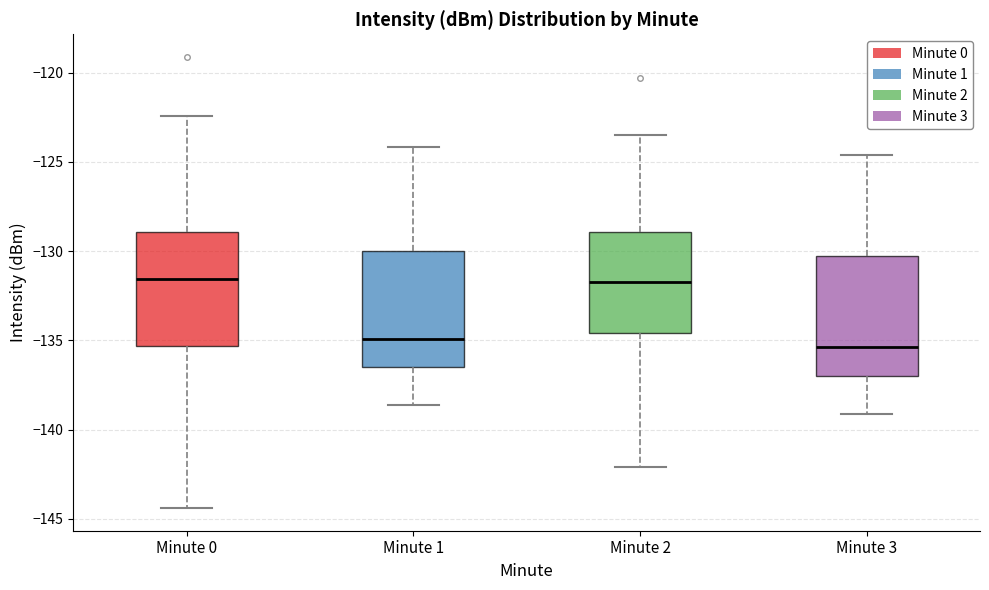

Where does the median line of the box for Minute 1 sit on the y-axis? The values are not printed on the chart, so give them approximately, as read against the axis.

-135.0